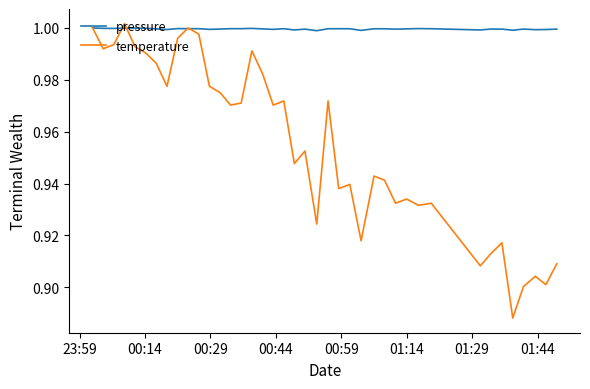

Which series has the largest range (max minus min)?

temperature